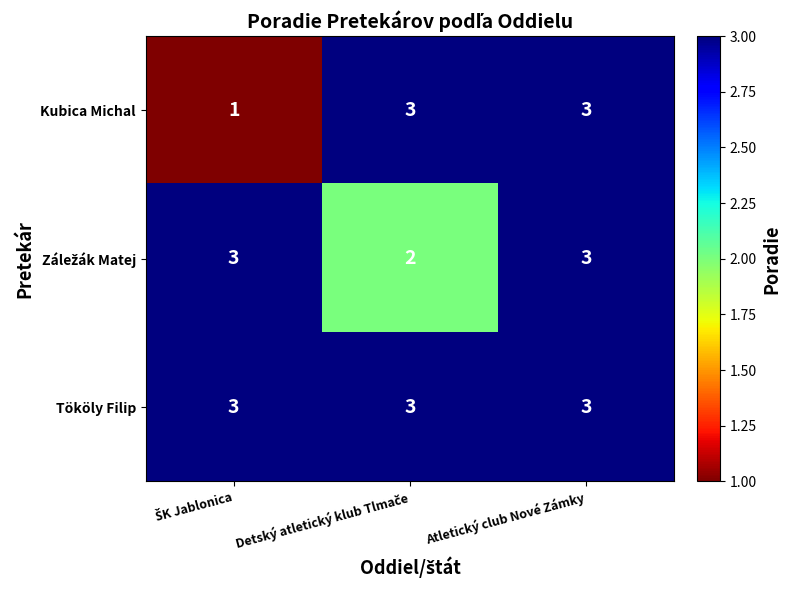

At which category is the sum across all series the highest?

Atletický club Nové Zámky